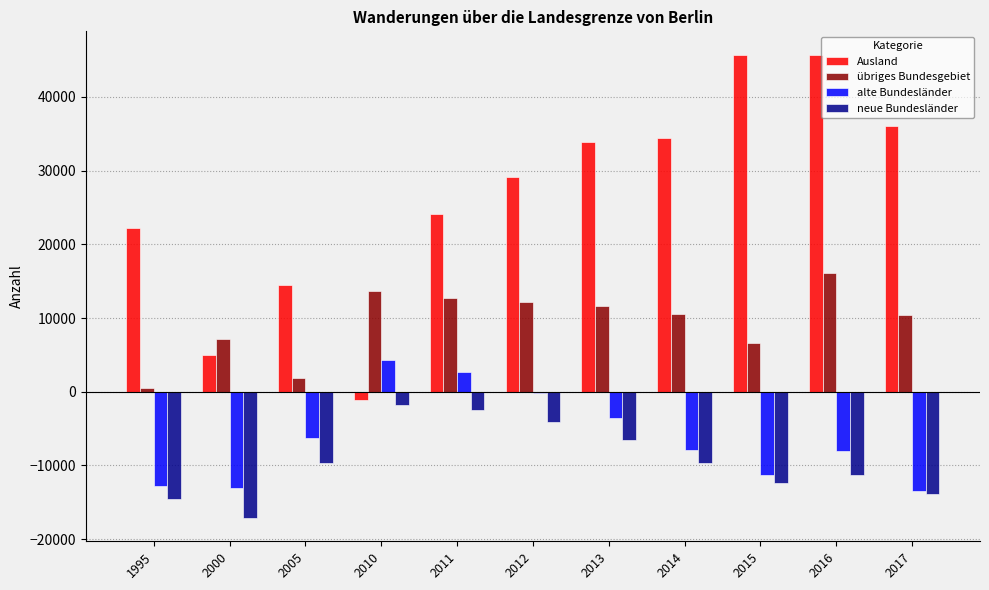

How many groups of bars are there?

11